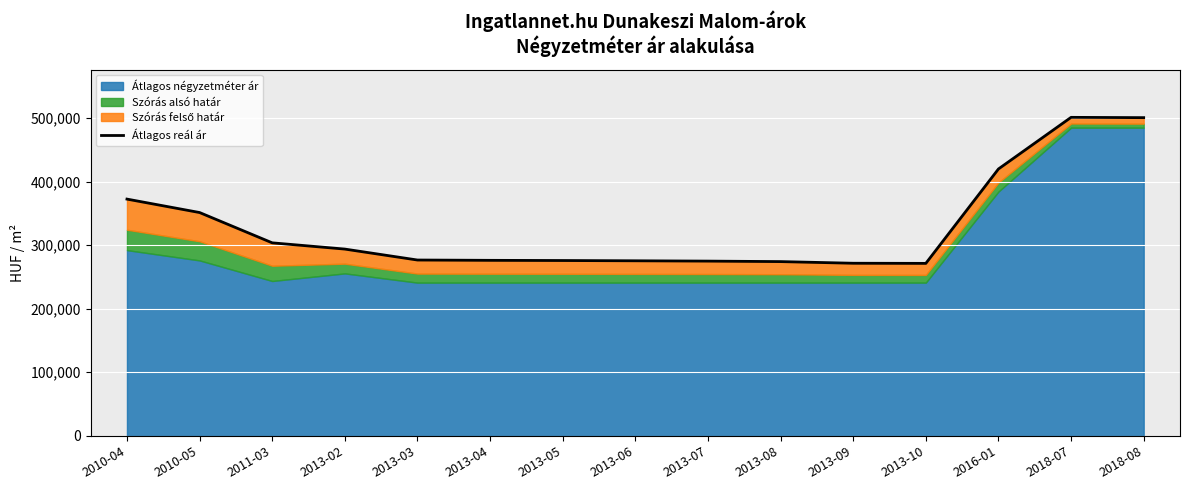

True or false: the data shows 351299 at 2010-05.

True